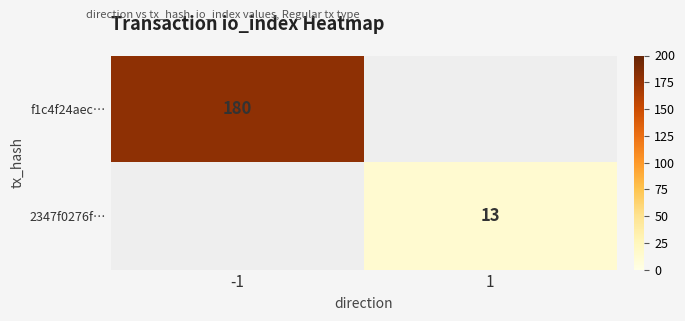

True or false: 2347f0276f… has a value of 13 at 1.

True